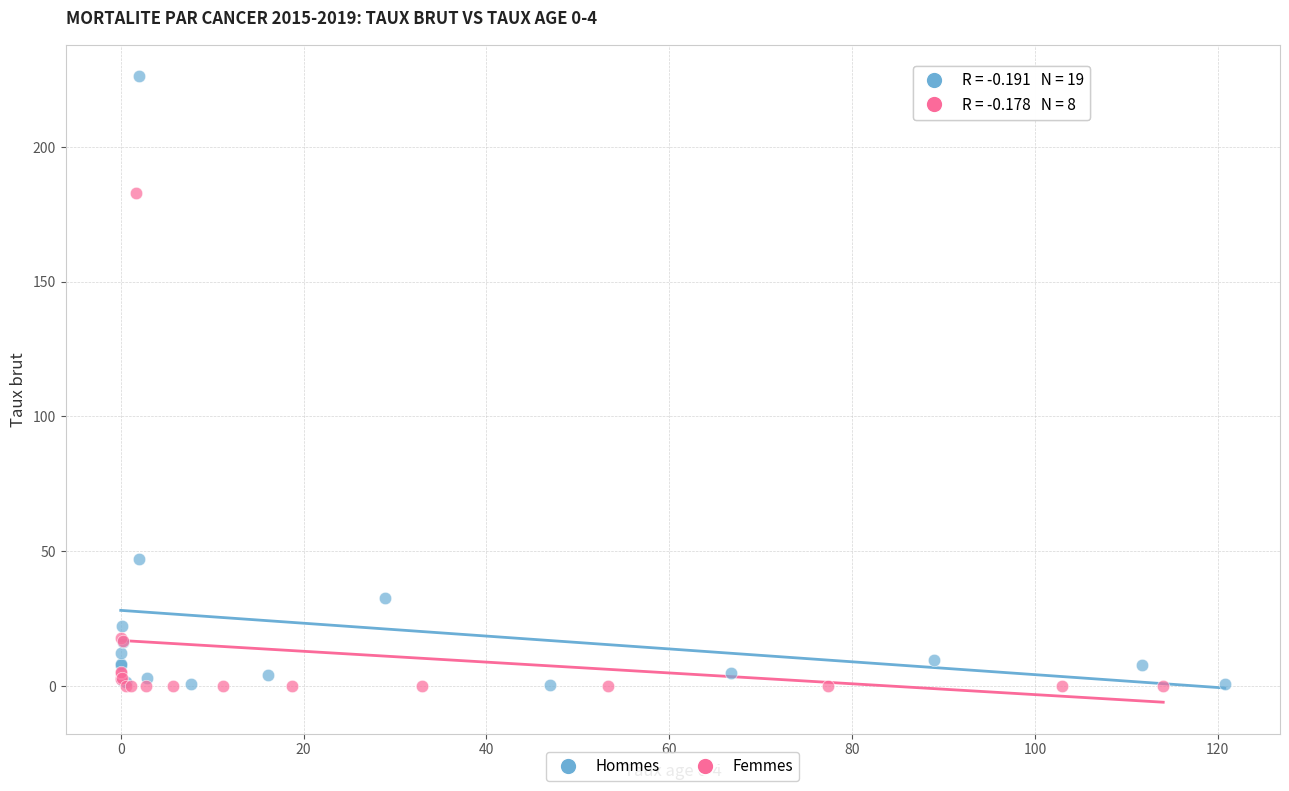

Which series has the widest spread of Y values?

Hommes